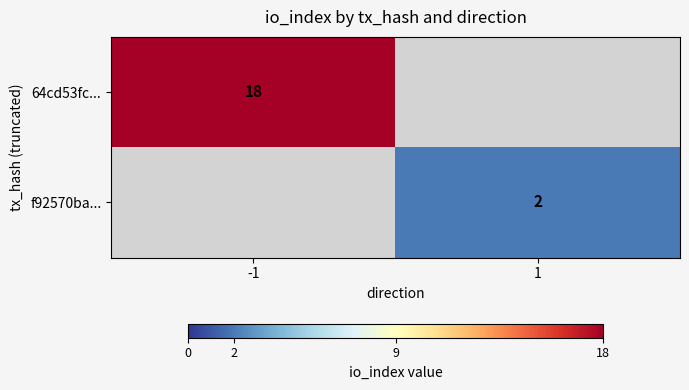

The 64cd53fc... series shows 18 at -1. True or false?

True